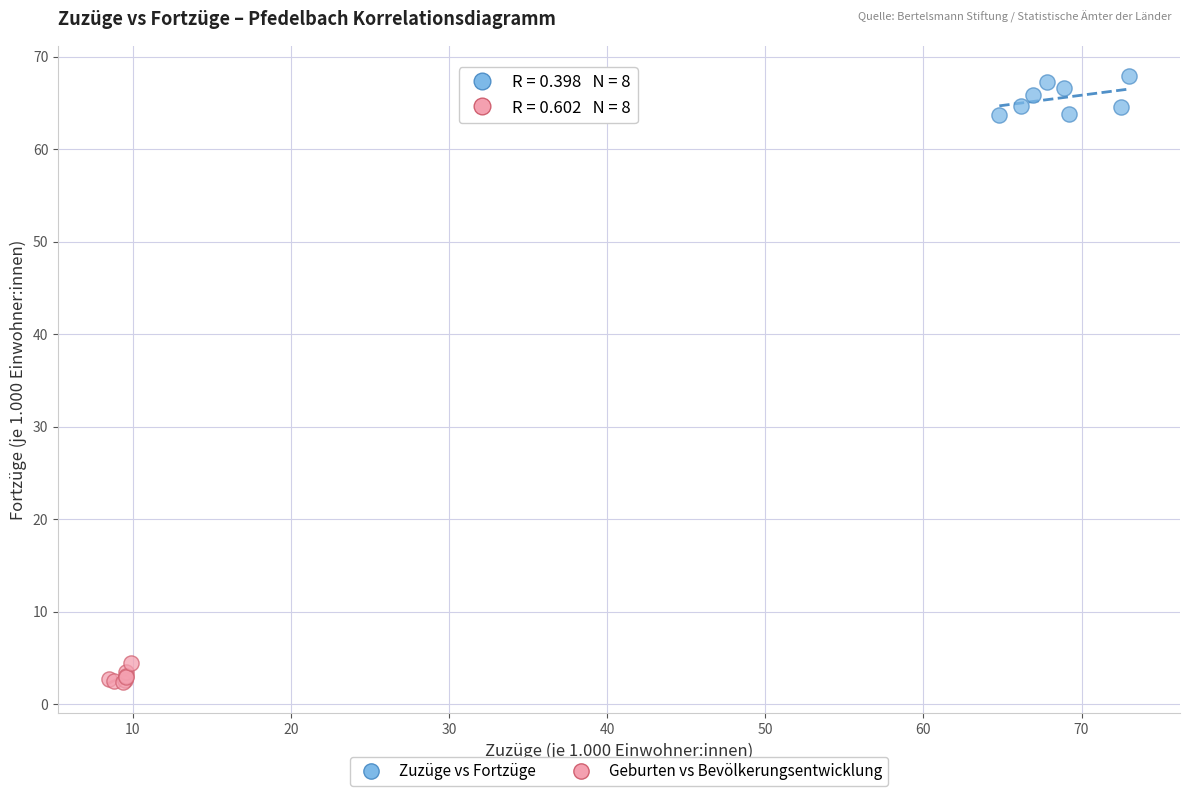

Which series contains the lowest Y value?

Geburten vs Bevölkerungsentwicklung